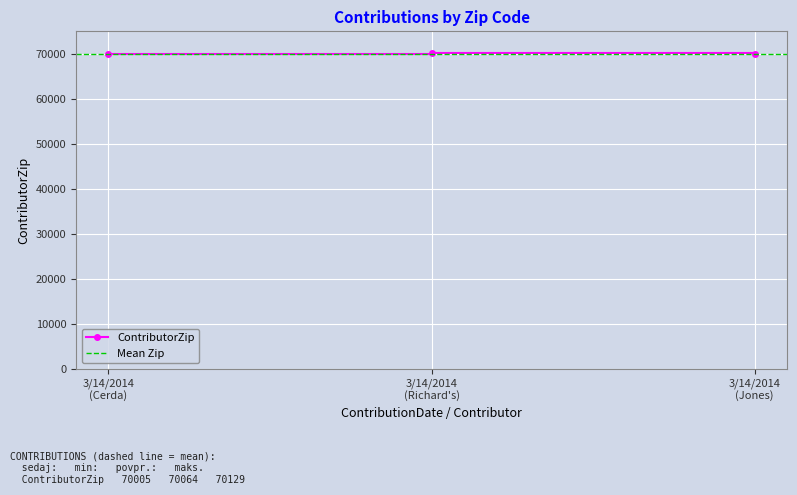

Count the number of values greater than 70058.

1